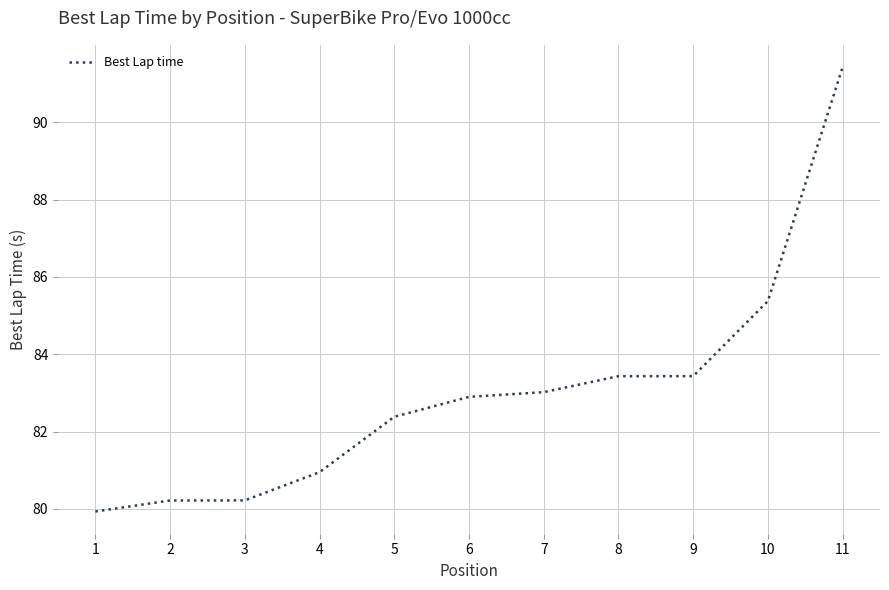

Is this an area chart (filled region under the line)?

No